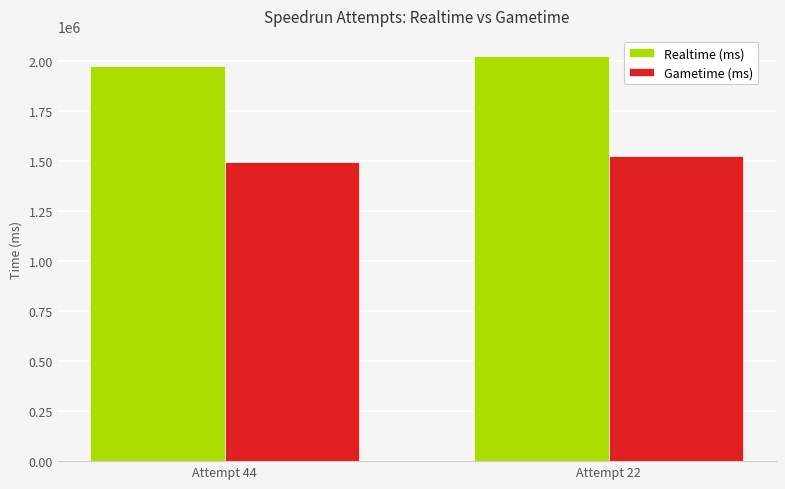

Reading right to left, list all the values displayed in this chart.

Realtime (ms): Attempt 22=2023379	Attempt 44=1974924
Gametime (ms): Attempt 22=1523936	Attempt 44=1496647